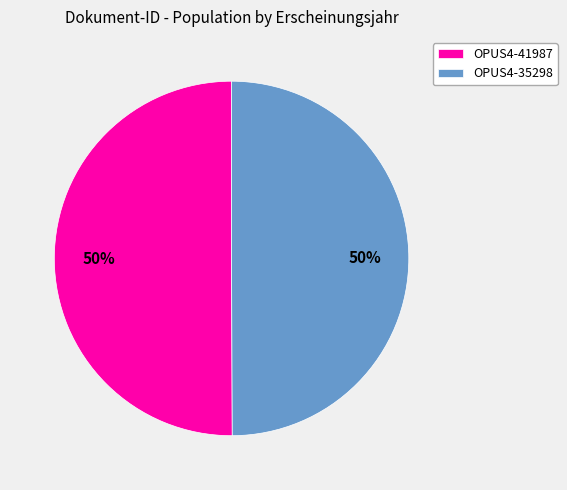

The OPUS4-41987 slice represents 45% of the pie. True or false?

False